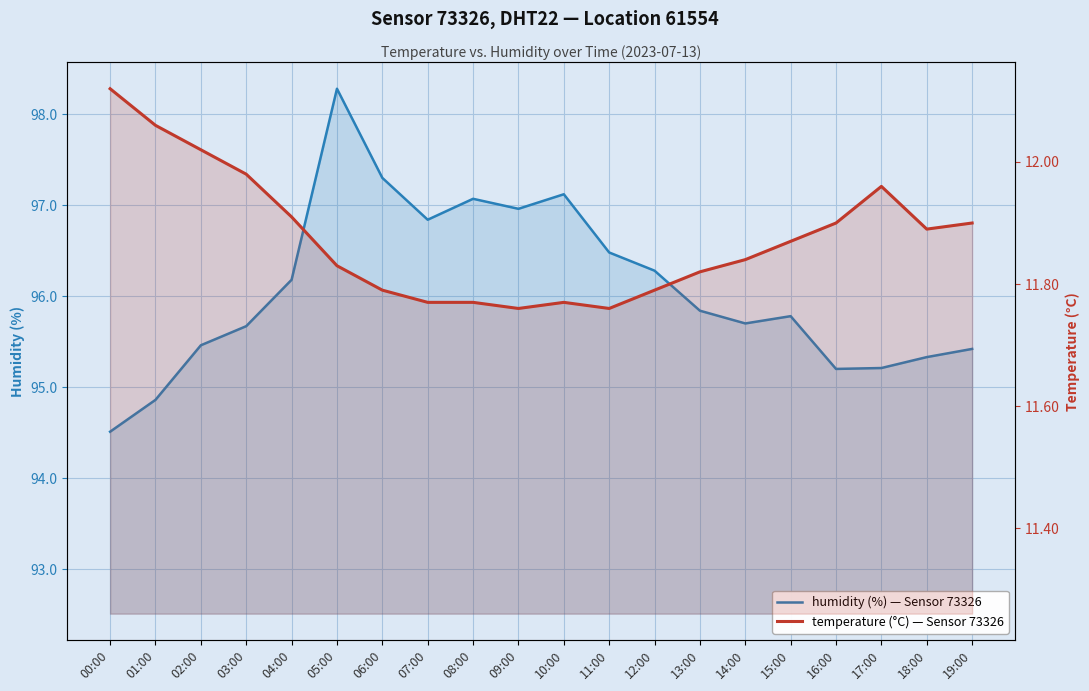

At which category does the chart reach its peak across all series?

05:00